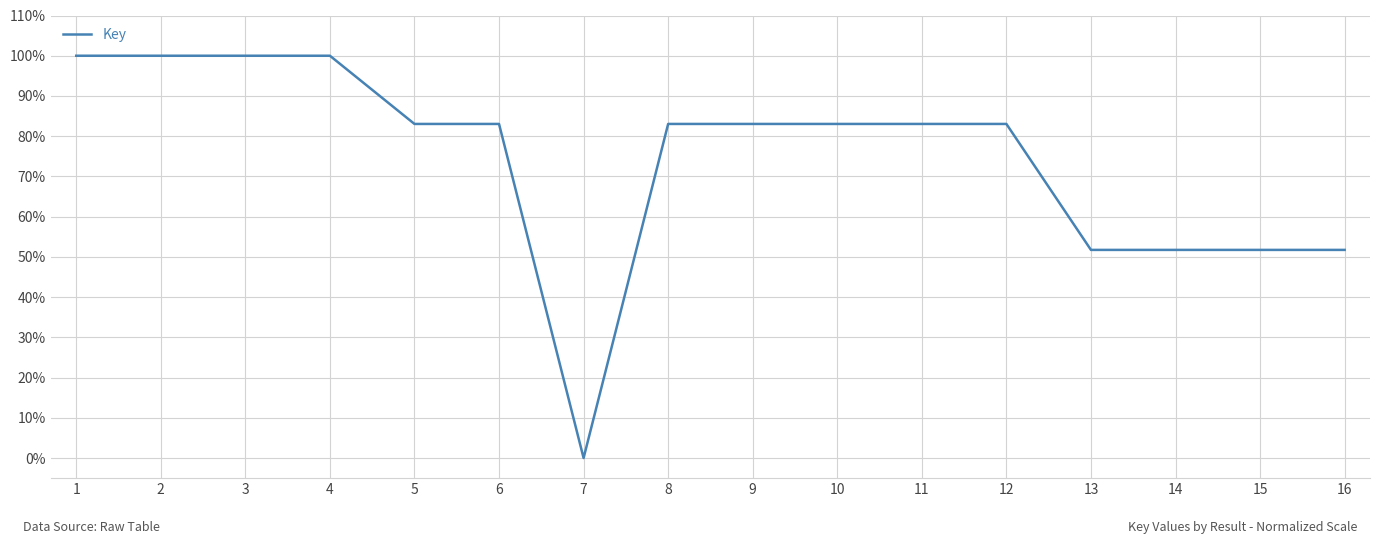

Is it true that the value at 2 is 100.0?

True